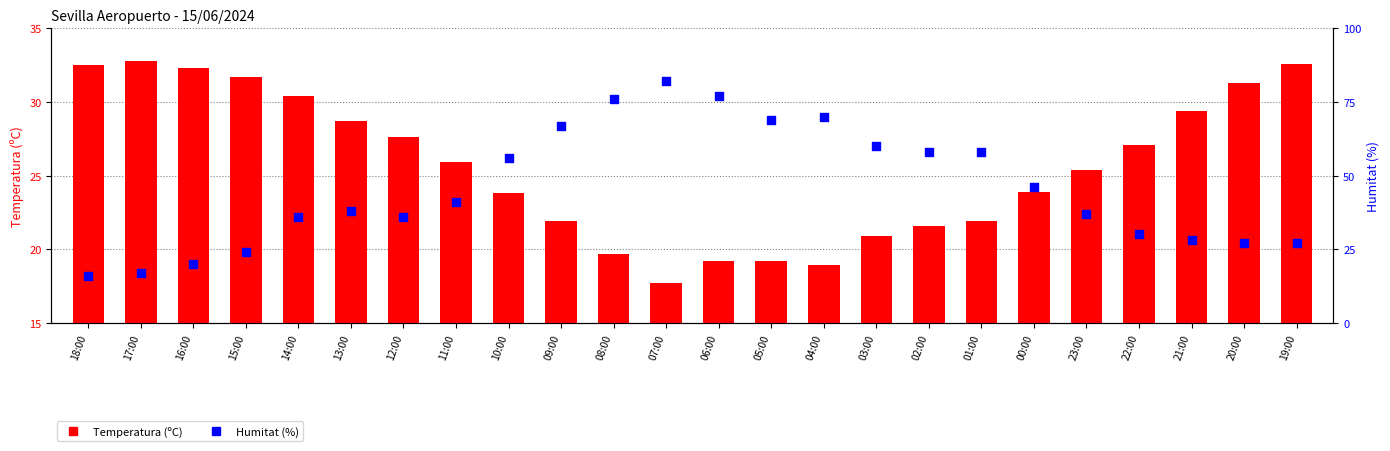

Which series has the widest spread of Y values?

Humitat (%)